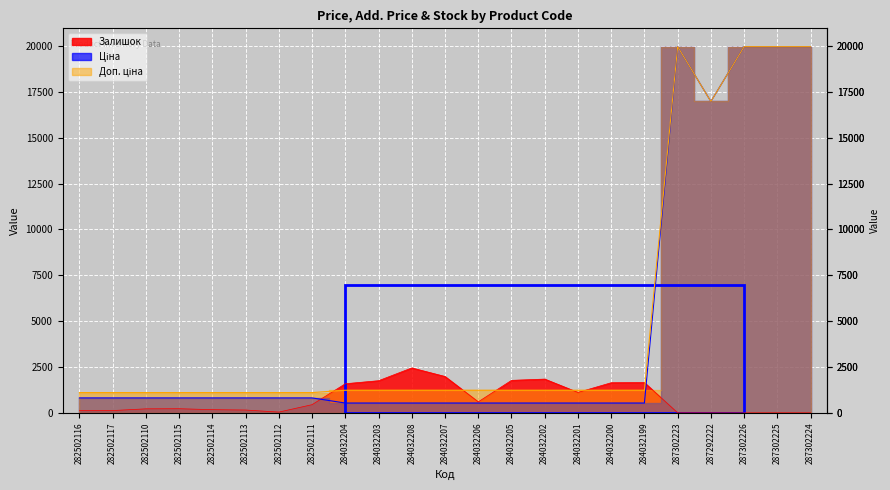

Is it true that Ціна equals 19964.2 at 287302225?

True